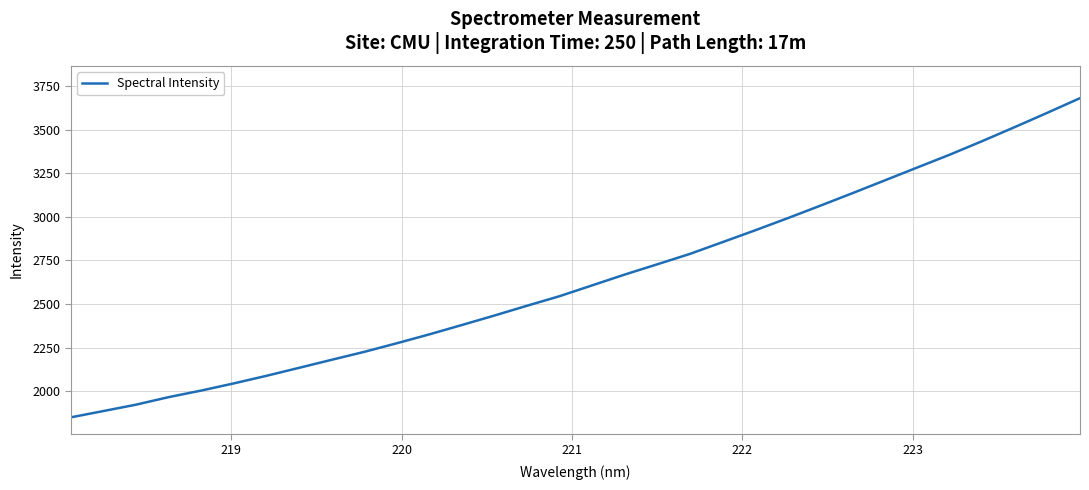

What is the minimum value shown in the chart?

1850.2